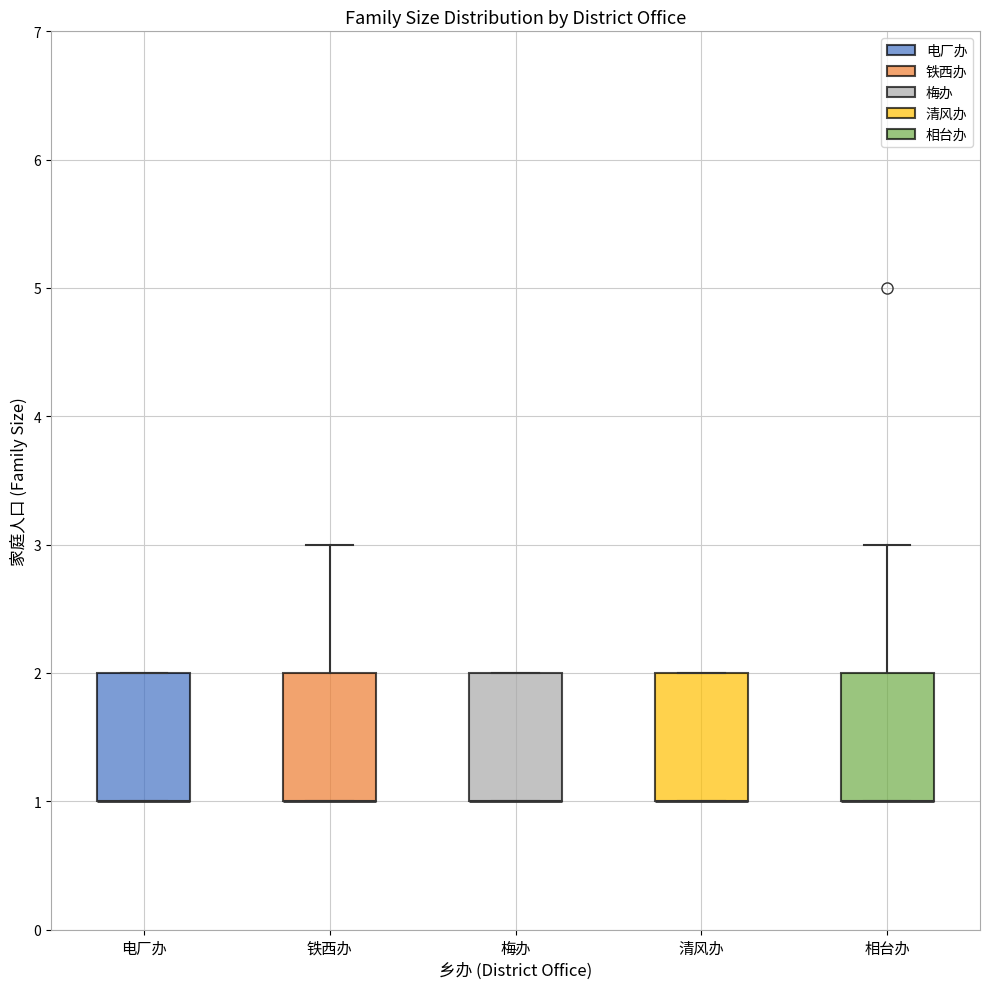

Reading left to right, transcribe this box plot: for each box, give where its median line is, the range the box spans, and where its two whiskers end, as read against the y-axis. The values are not printed on the chart, so give them approximately, as read against the axis.

电厂办: median 1 (drawn on the box's lower edge), box 1 to 2, whiskers 1 to 2
铁西办: median 1 (drawn on the box's lower edge), box 1 to 2, whiskers 1 to 3
梅办: median 1 (drawn on the box's lower edge), box 1 to 2, whiskers 1 to 2
清风办: median 1 (drawn on the box's lower edge), box 1 to 2, whiskers 1 to 2
相台办: median 1 (drawn on the box's lower edge), box 1 to 2, whiskers 1 to 3